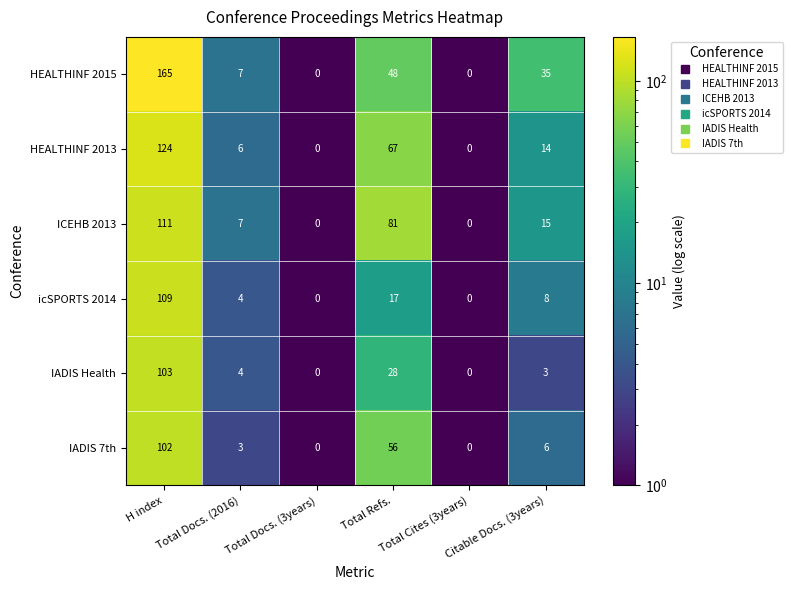

The value of icSPORTS 2014 at Total Cites (3years) is 0. True or false?

True